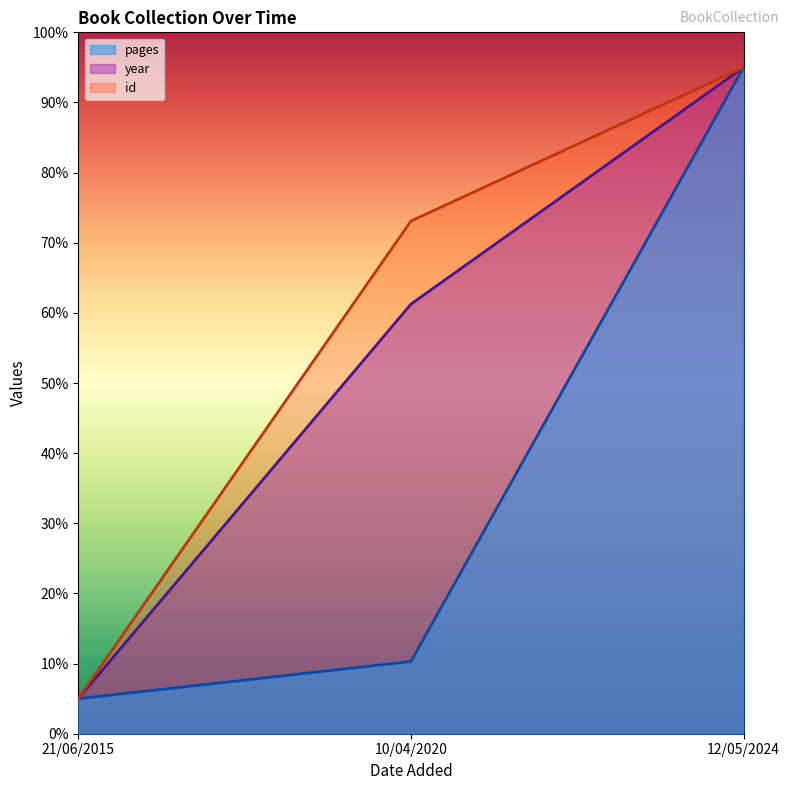

How many values in the pages series are below 10?

1